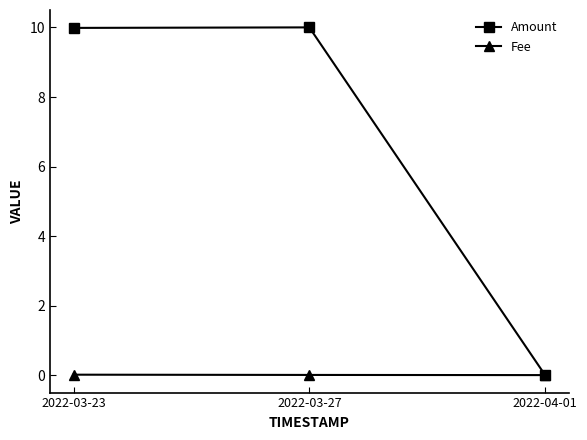

What is the difference between the maximum and minimum values in the Amount series?

10.0